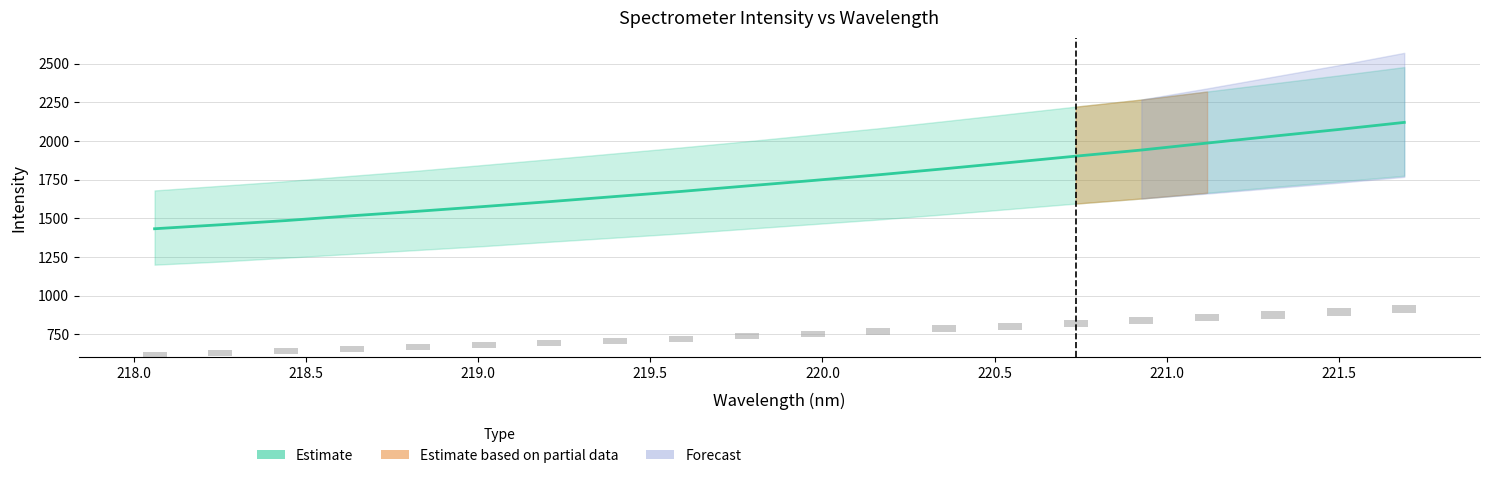

True or false: the data shows 887.6 at 218.5.

False